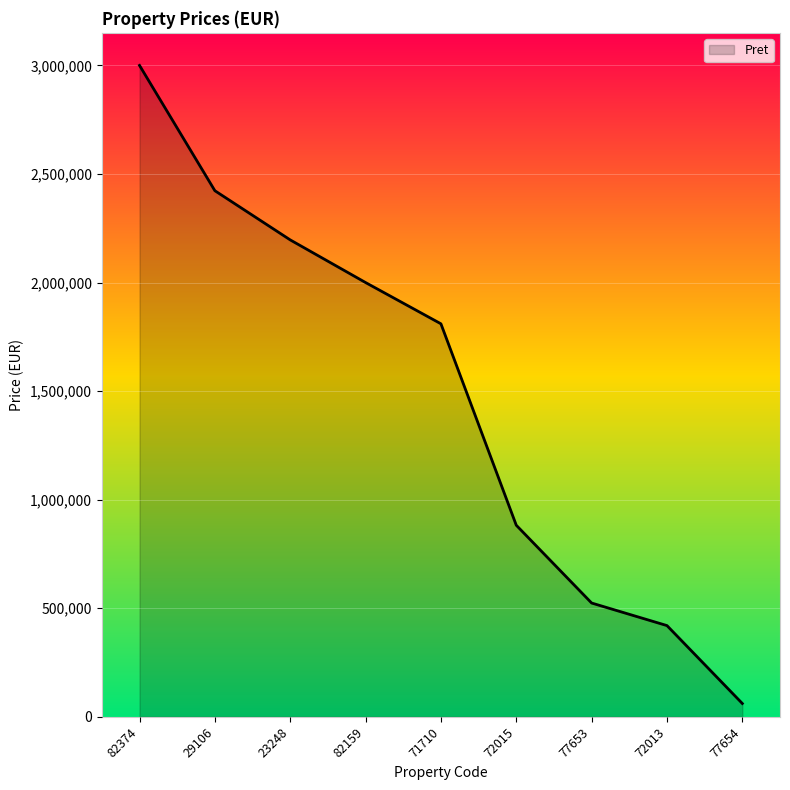

What is the difference between the maximum and minimum values?

2938800